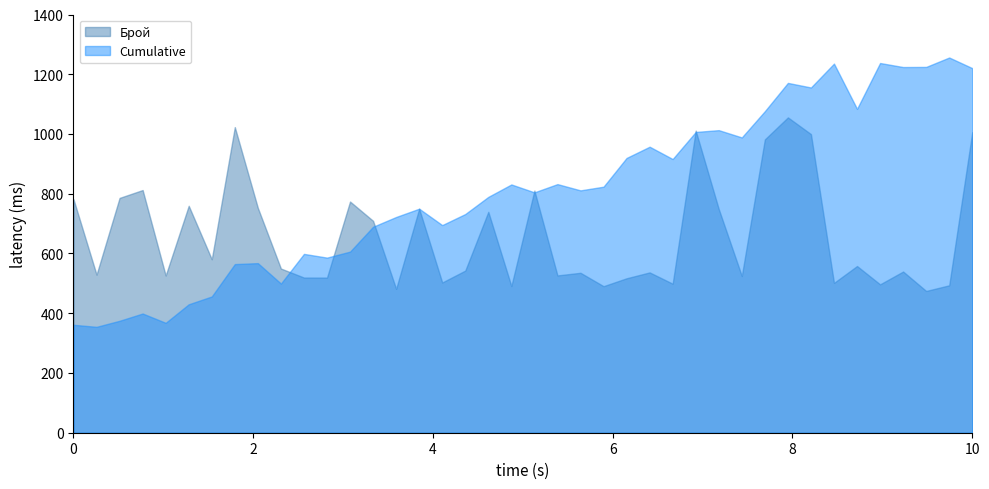

Is it true that Брой equals 186.2 at 2023-01-10?

False